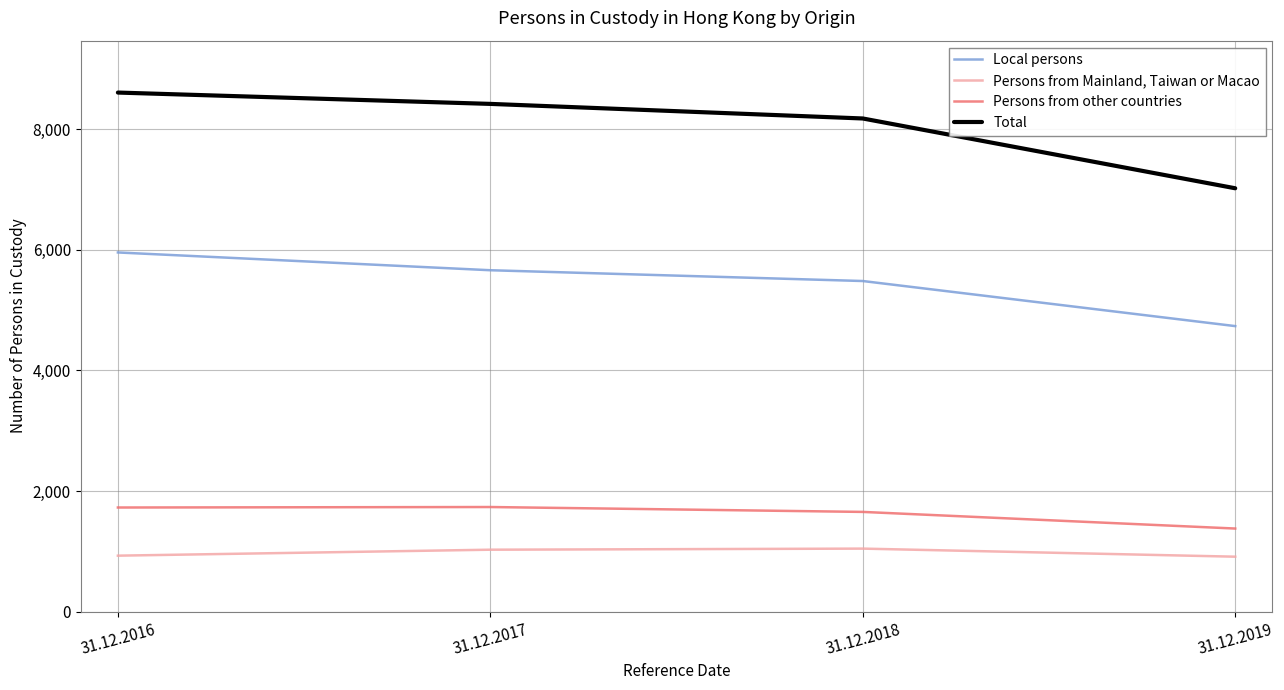

Which series has the largest range (max minus min)?

Total